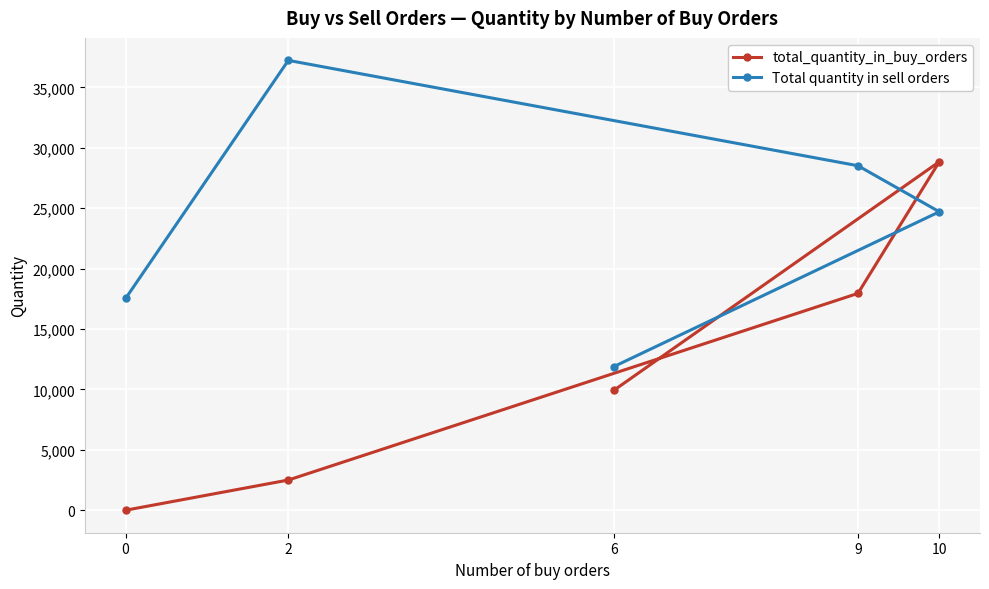

List the series in order of their peak value, highest first.

Total quantity in sell orders, total_quantity_in_buy_orders